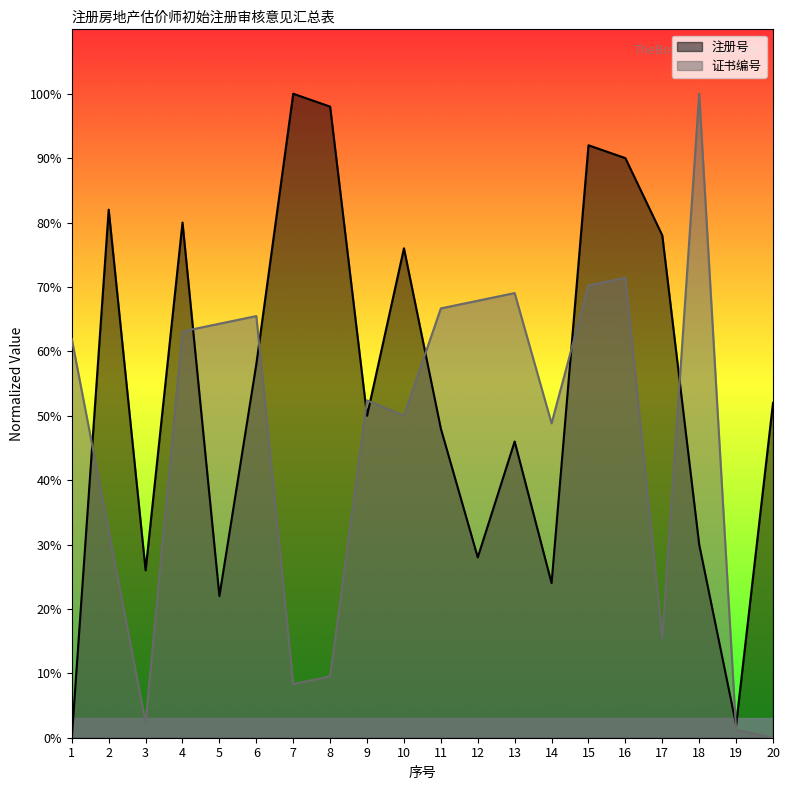

True or false: 证书编号 has more than 1 points higher than both neighbors.

True